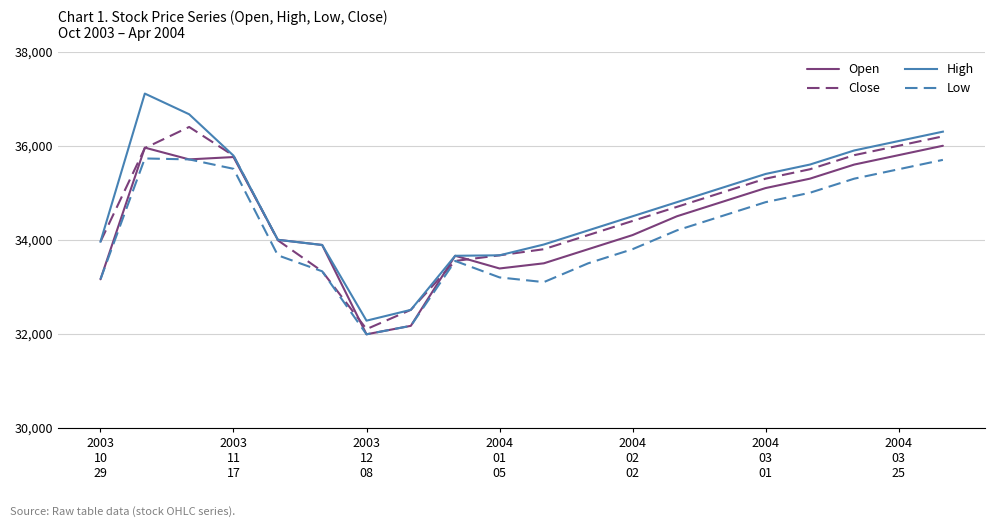

Which series has the widest spread of values?

High